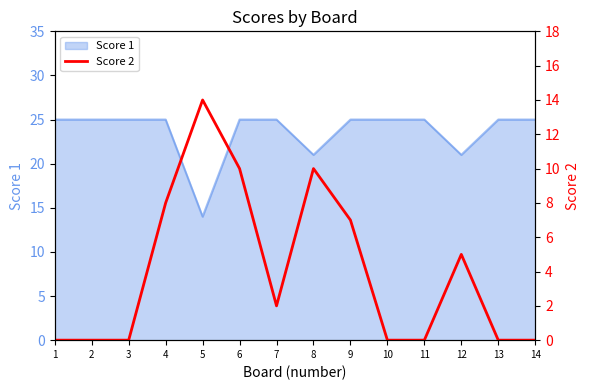

Where is the data nearest to the value 7?

9